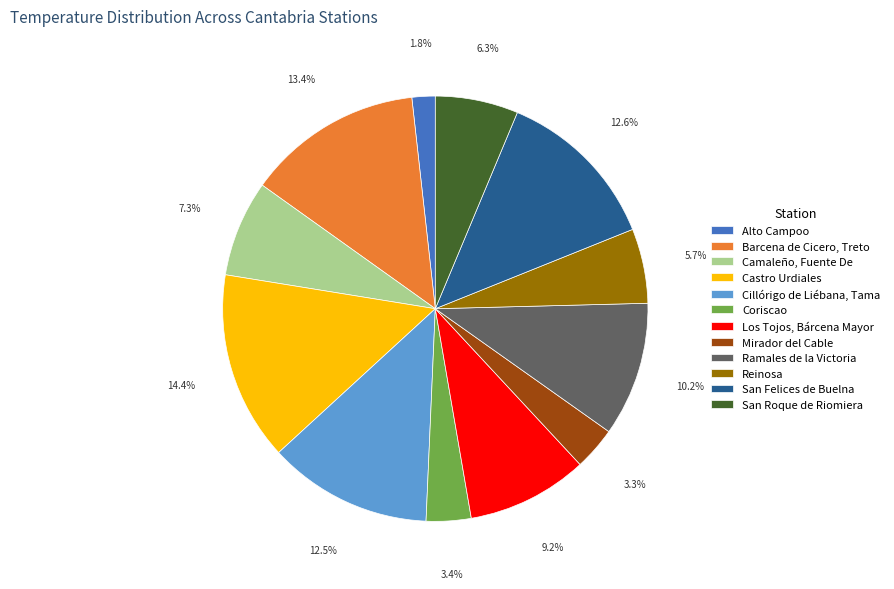

To the nearest percent, what is the difference between the largest and smallest slice percentages?

13%